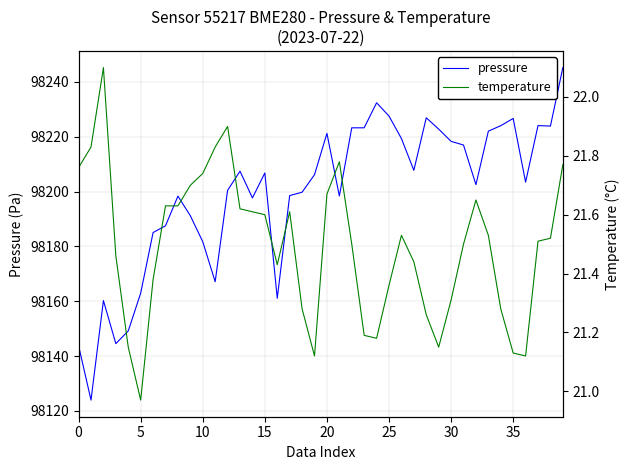

What is the maximum value for temperature?

22.1